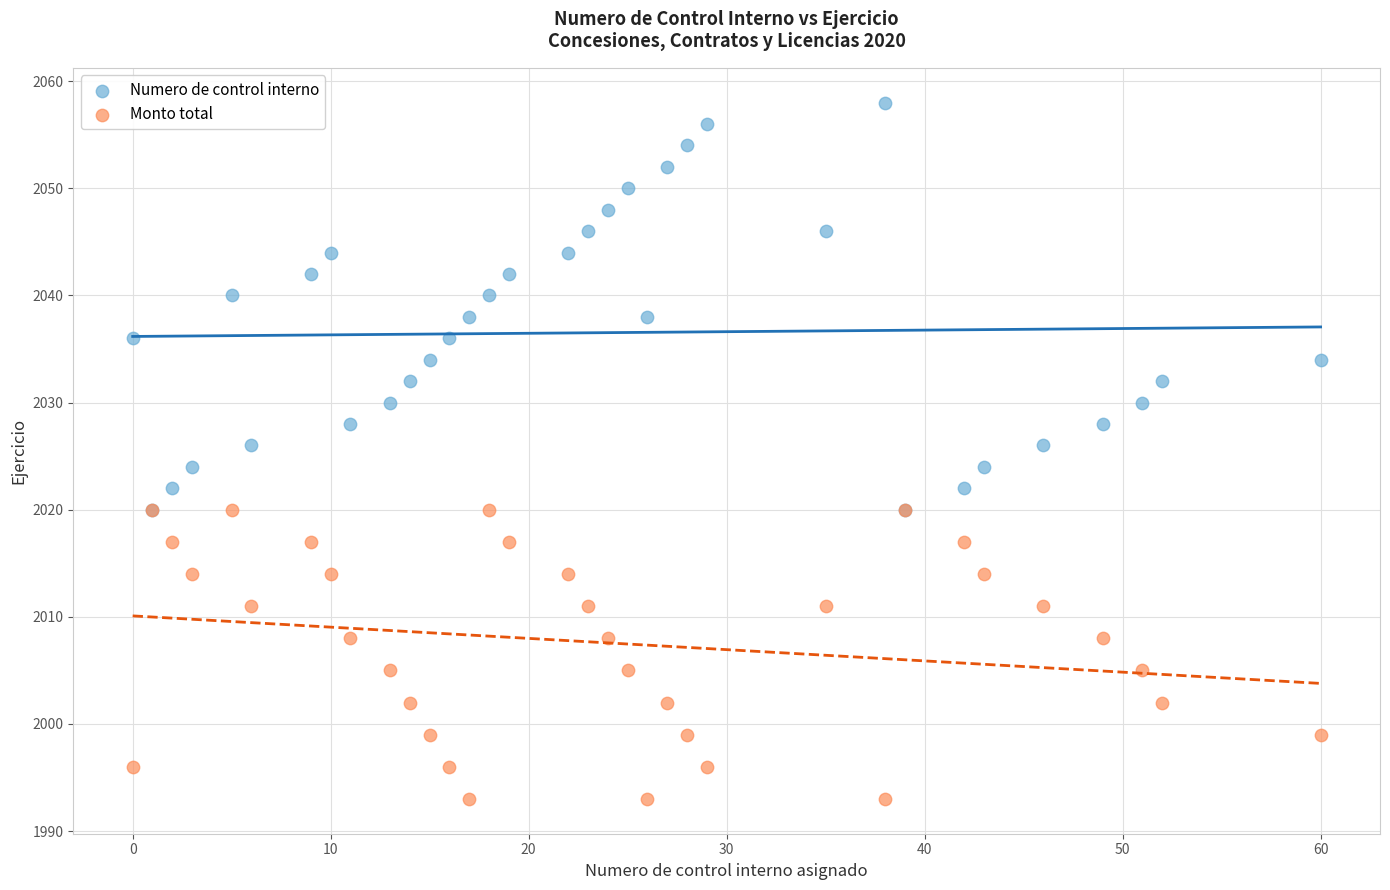

What are all the series names shown in the legend?

Numero de control interno, Monto total